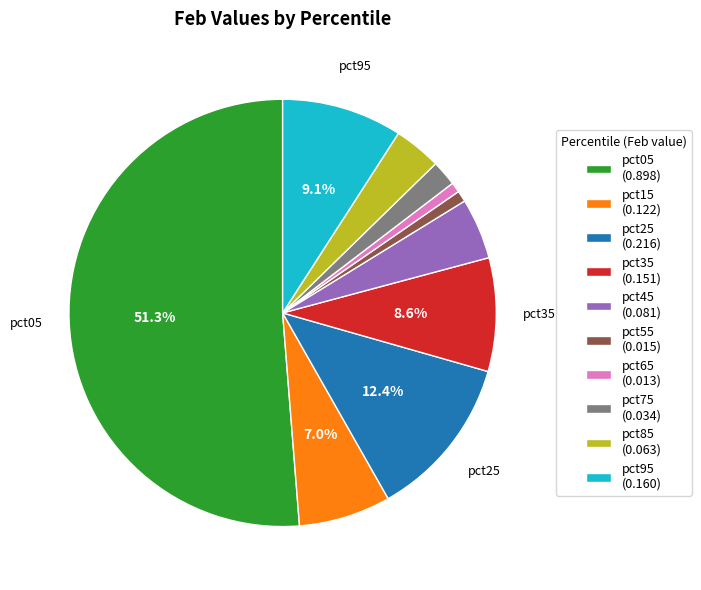

To the nearest percent, what is the difference between the pct85 and pct45 slice percentages?

1%